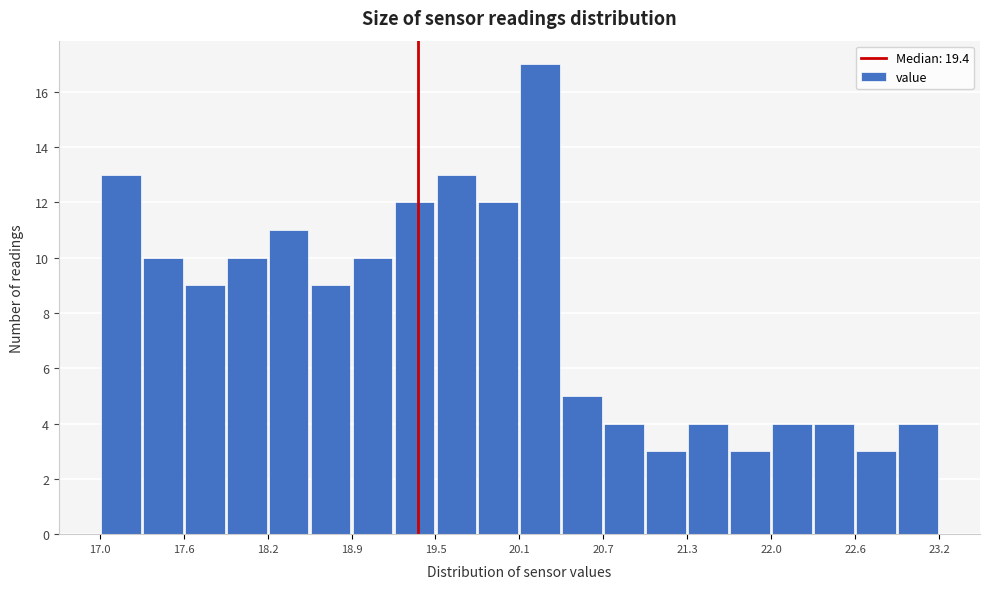

Around what value on the x-axis is the tallest bar? Give the approximate position of its centre, as read against the axis.

20.3